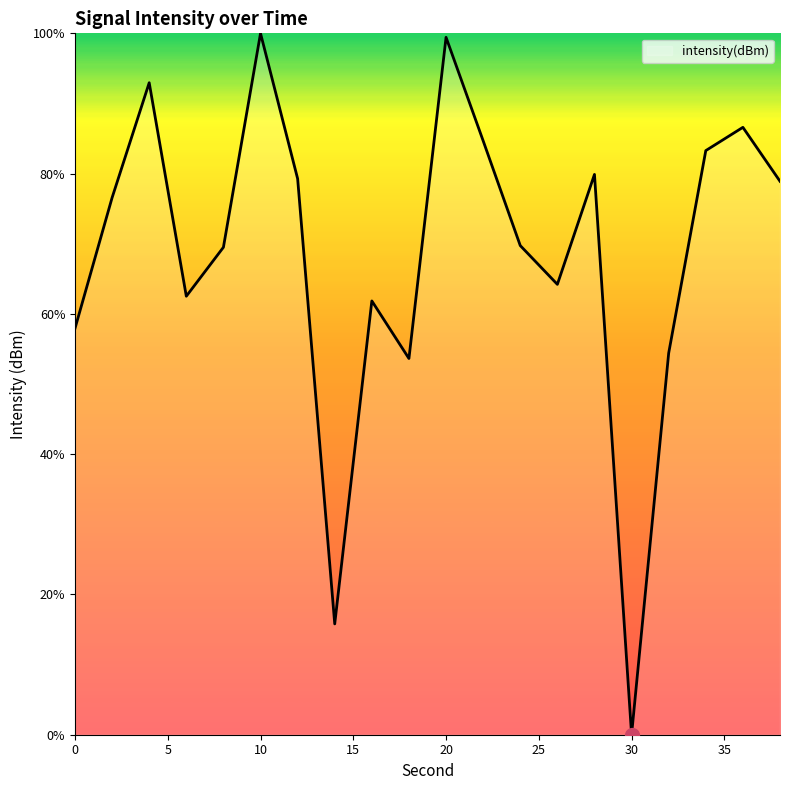

What is the difference between the maximum and minimum values?

100.0